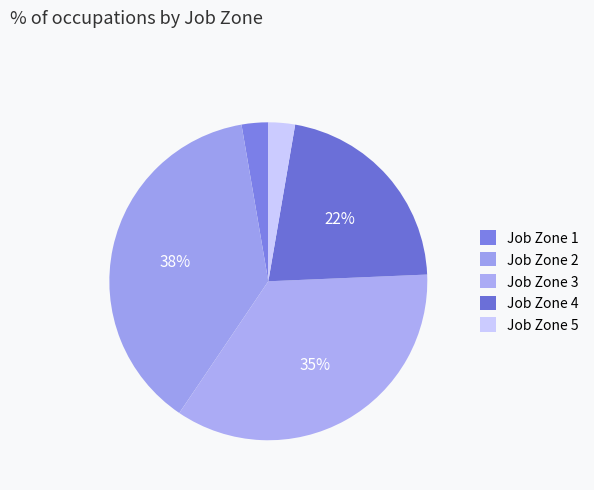

How many segments does this pie chart have?

5